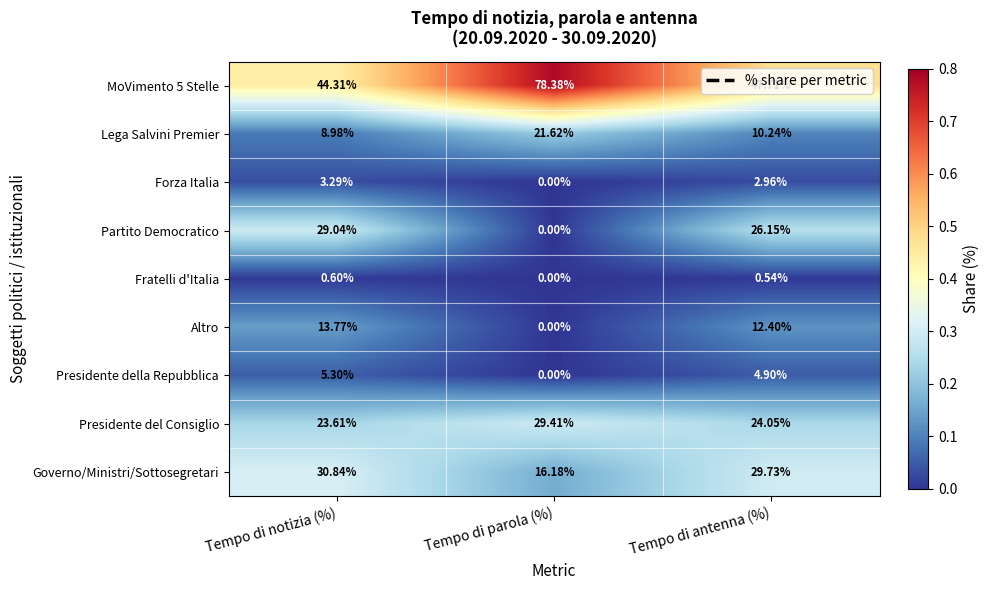

At which category is the sum across all series the highest?

Tempo di notizia (%)